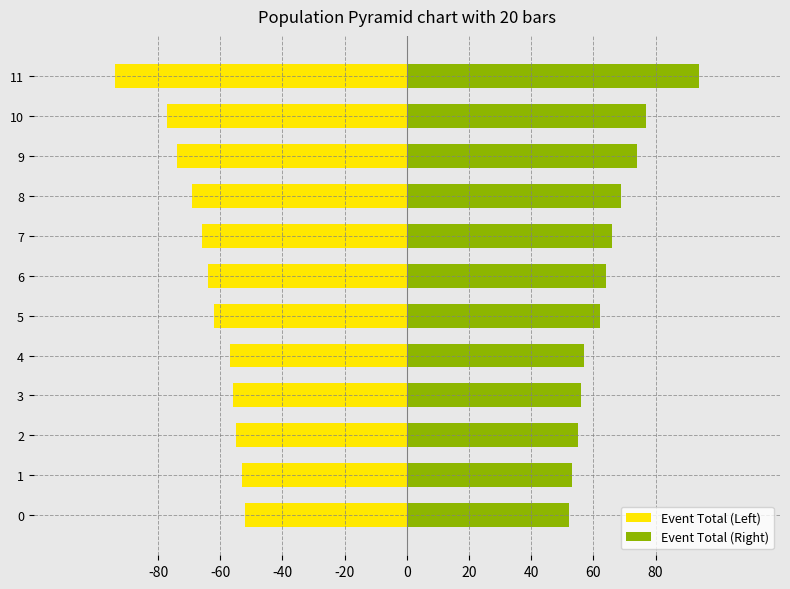

What position from the right is 11?

1